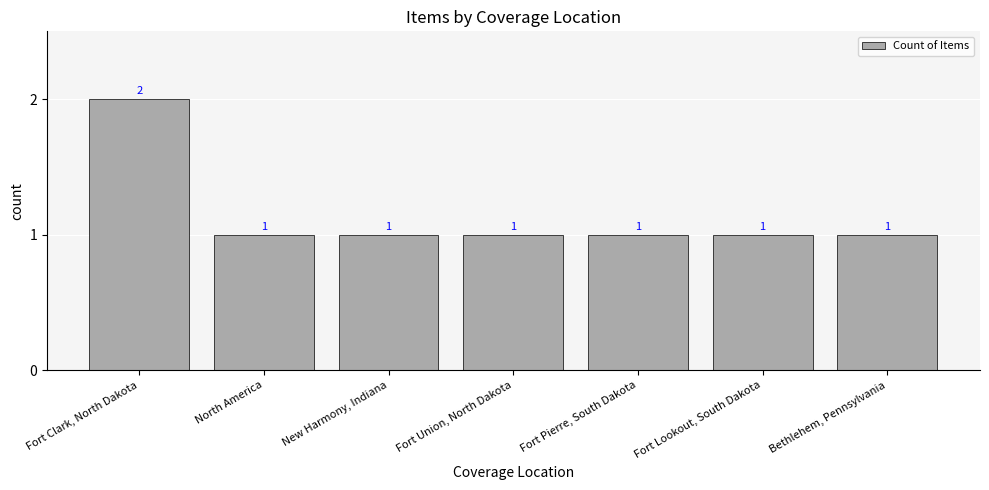

How many bars are there in total?

7